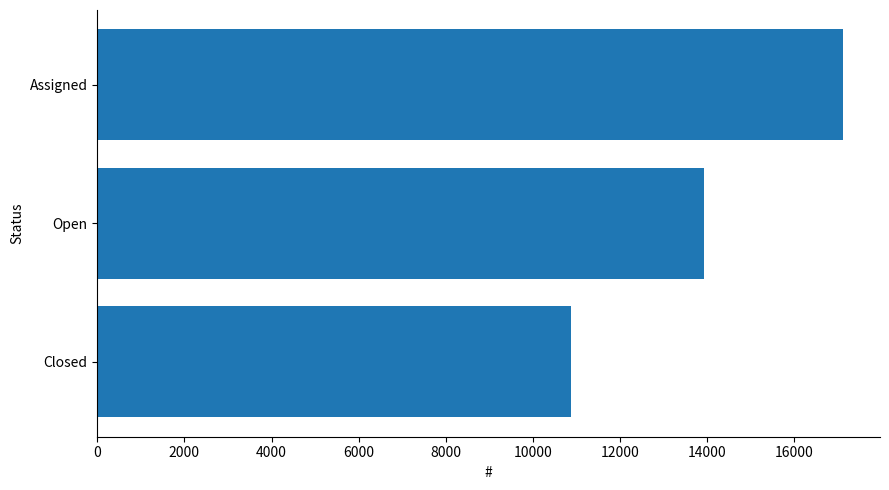

What value does the data have at Open, to the nearest 50?

13900